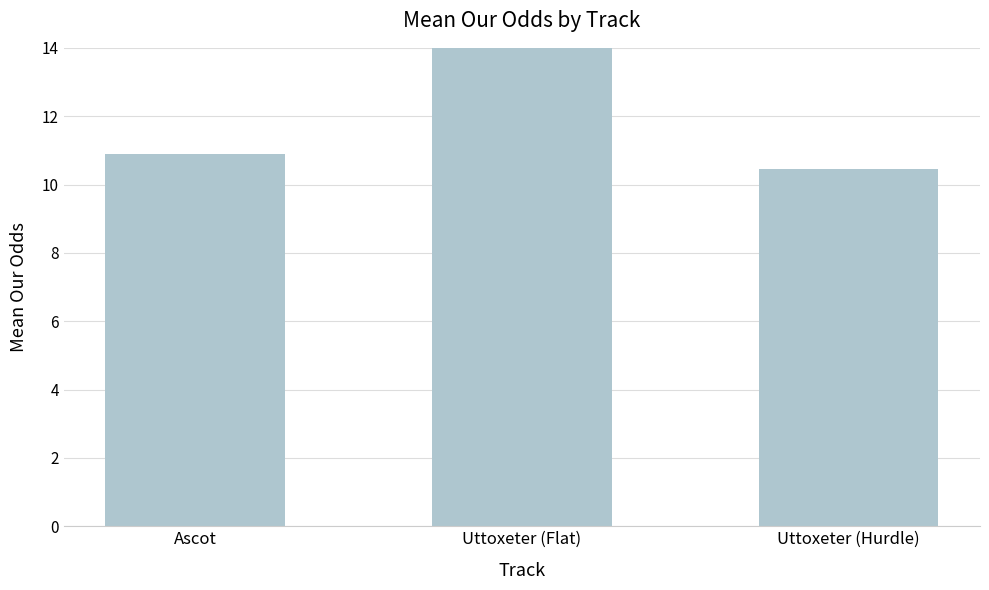

Which has a higher value, Ascot or Uttoxeter (Hurdle)?

Ascot